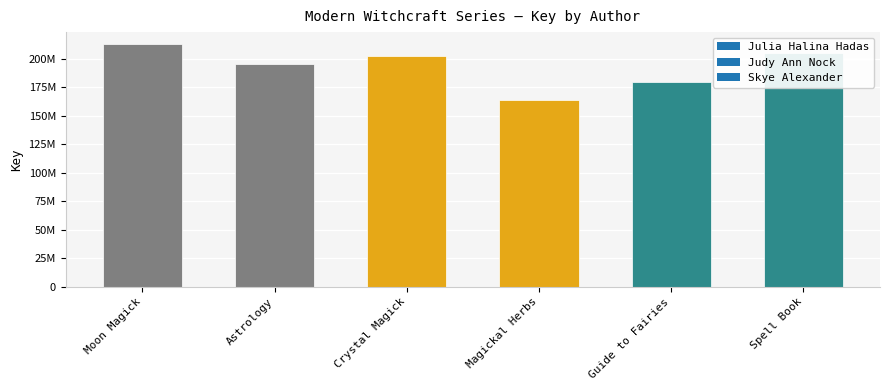

Does the chart contain any negative values?

No